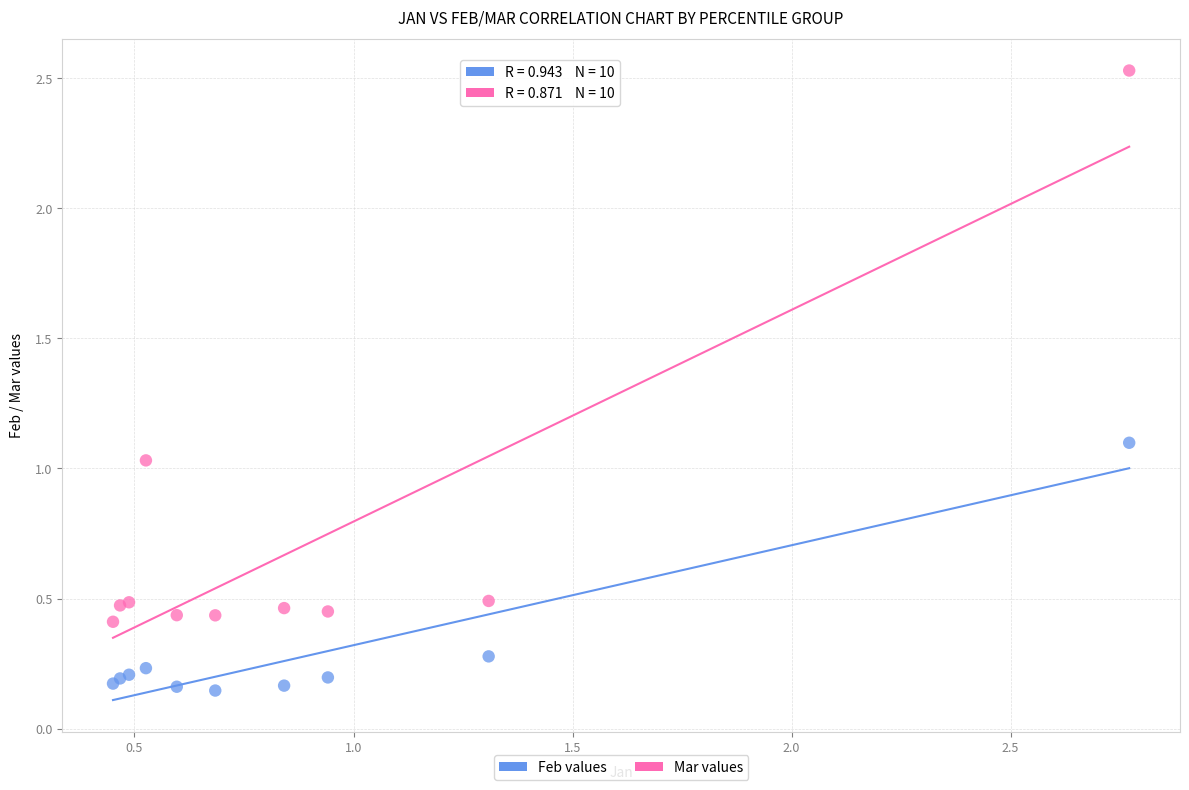

Which series contains the highest Y value?

Mar values